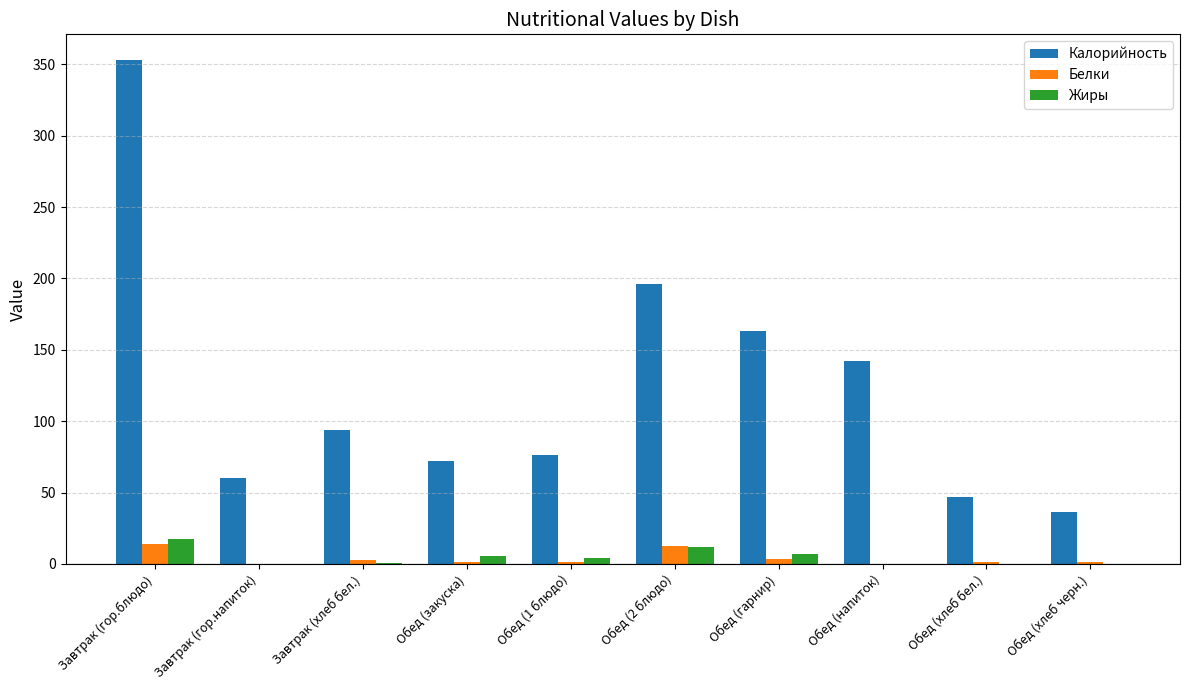

What is the sum of all Белки values?

38.6